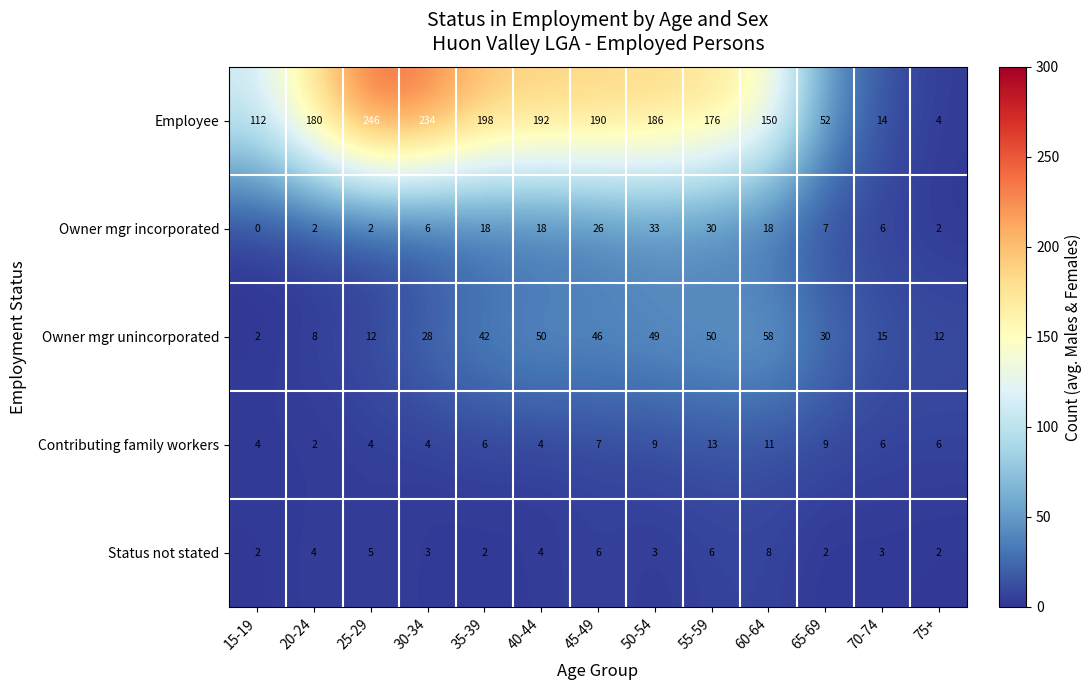

What is the difference between the highest and lowest values at 15-19?

112